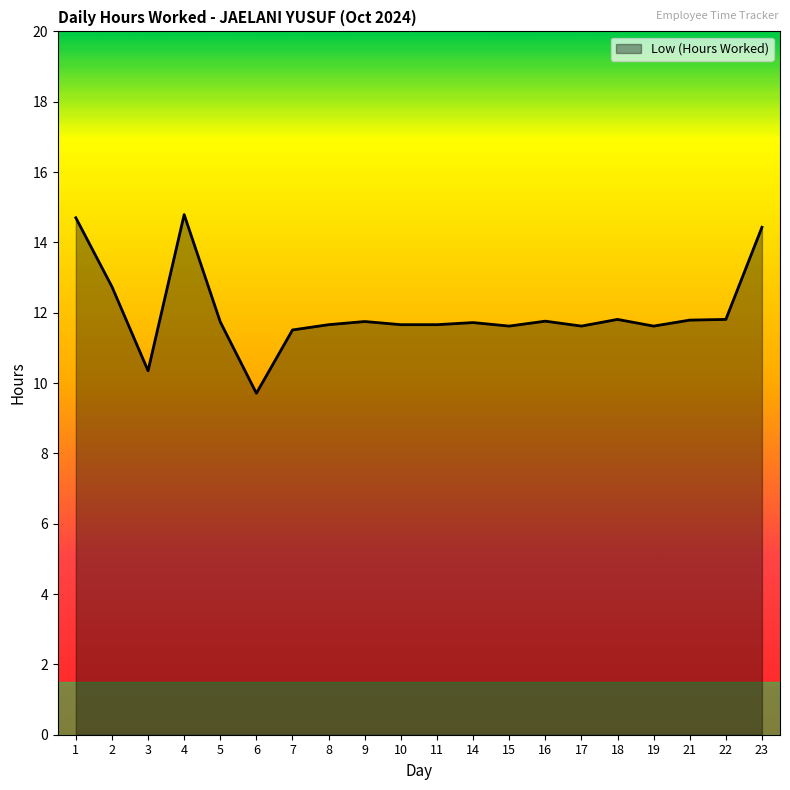

Approximately how many times larger is the value at 21 compared to 6?

1.2